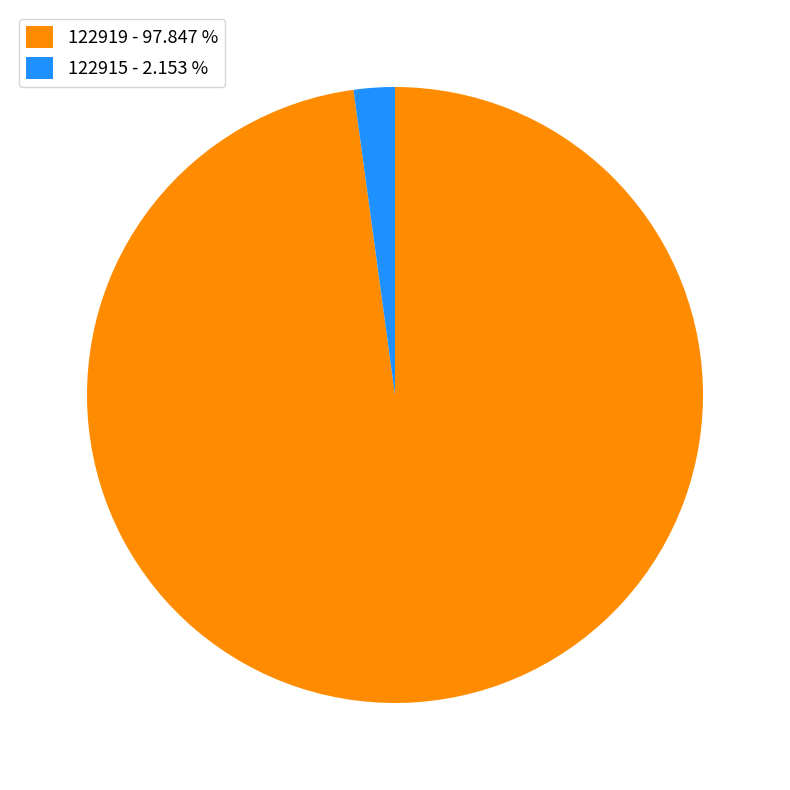

Is there any slice that represents more than half of the pie?

Yes